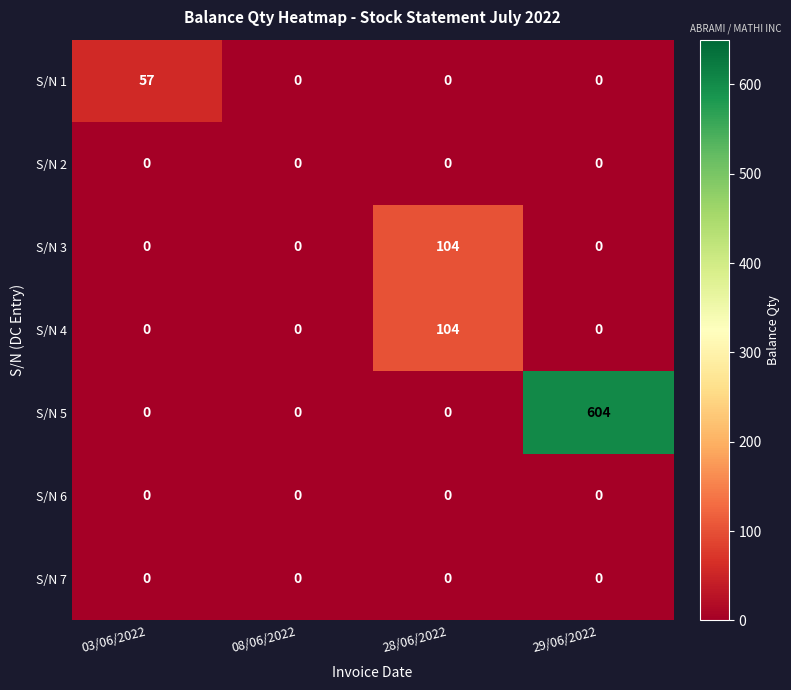

Is it true that S/N 5 equals 367 at 08/06/2022?

False